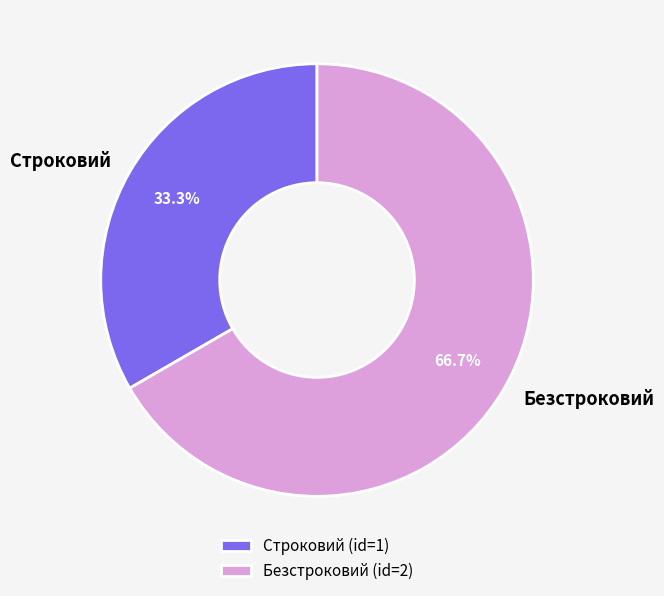

Count the number of slices in the pie.

2